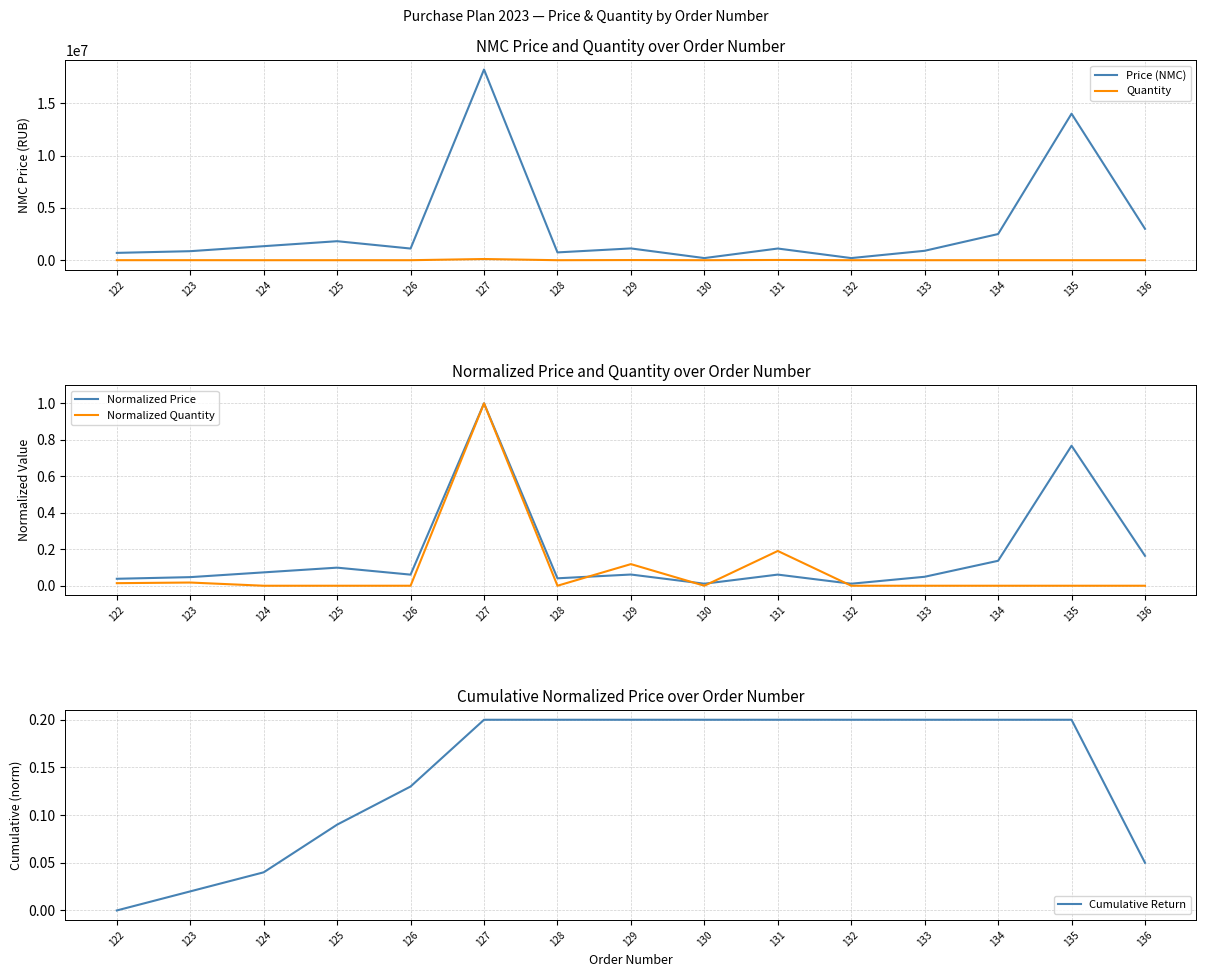

What are all the series names shown in the legend?

Price (NMC), Quantity, Normalized Price, Normalized Quantity, Cumulative Return